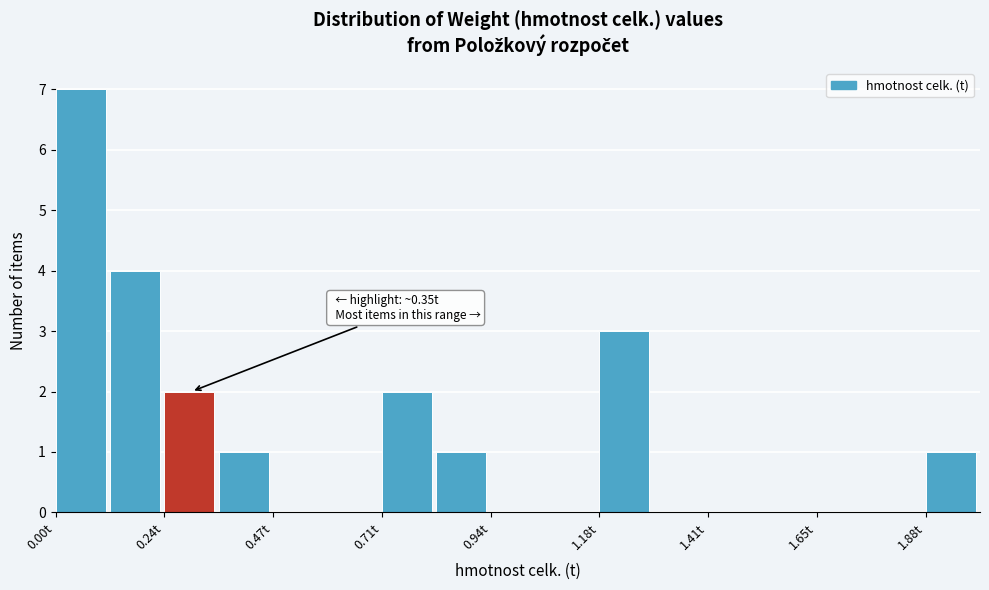

Around what value on the x-axis is the tallest bar? Give the approximate position of its centre, as read against the axis.

0.05